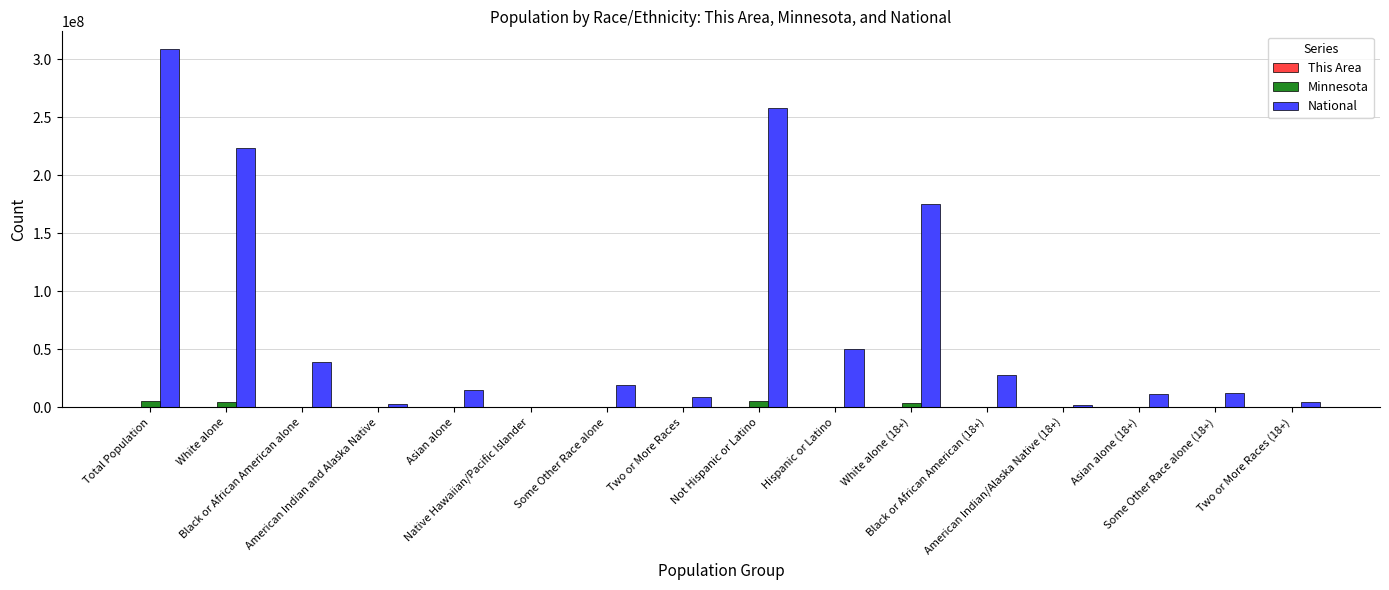

Which series has the widest spread of values?

National